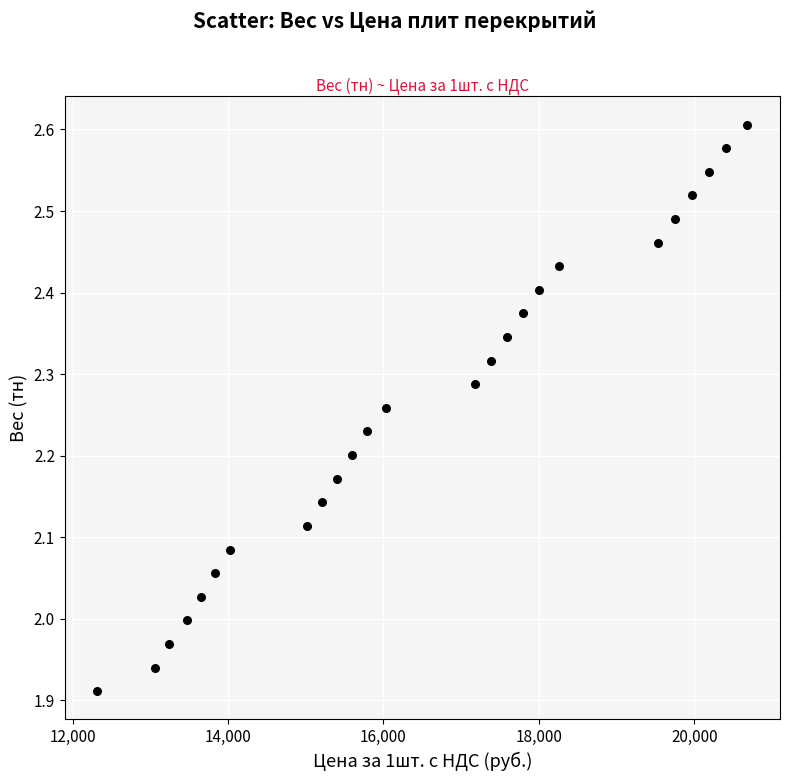

What is the range of Y values (max minus min)?

0.7